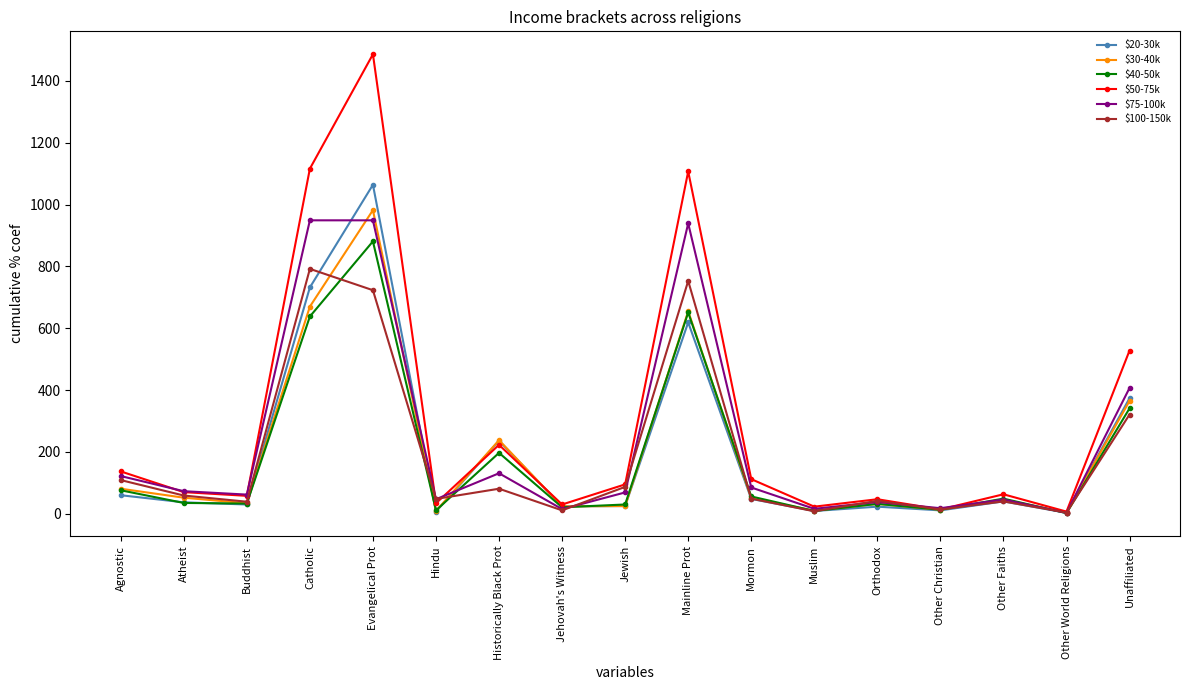

What is the spread (max minus min) of values at Atheist?

38